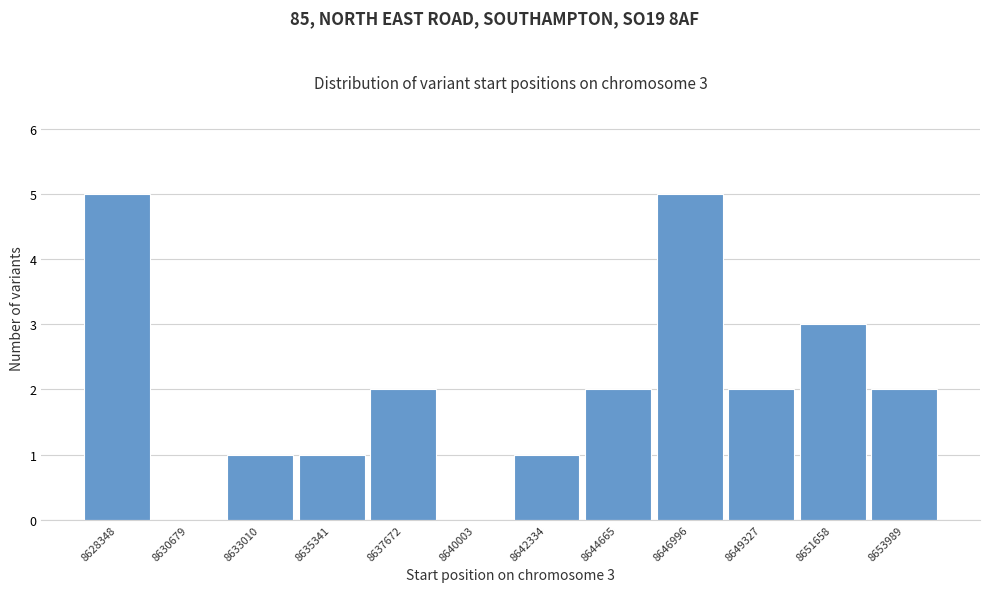

Reading left to right, transcribe all the data shown in this chart.

8628348=5	8630679=0	8633010=1	8635341=1	8637672=2	8640003=0	8642334=1	8644665=2	8646996=5	8649327=2	8651658=3	8653989=2